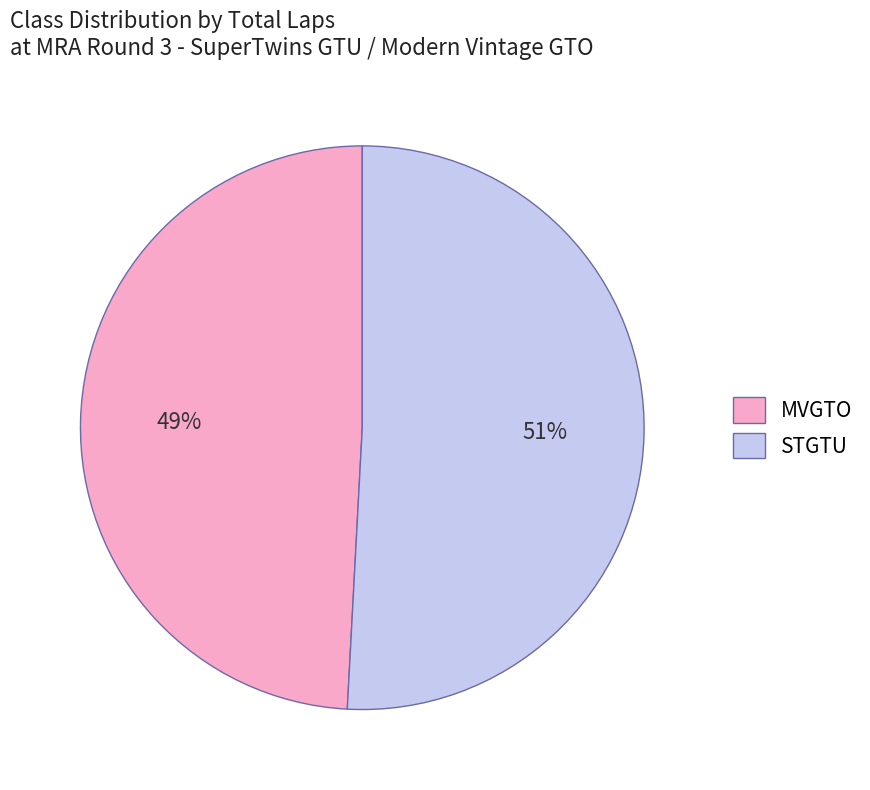

Rank the categories by value from highest to lowest.

STGTU, MVGTO